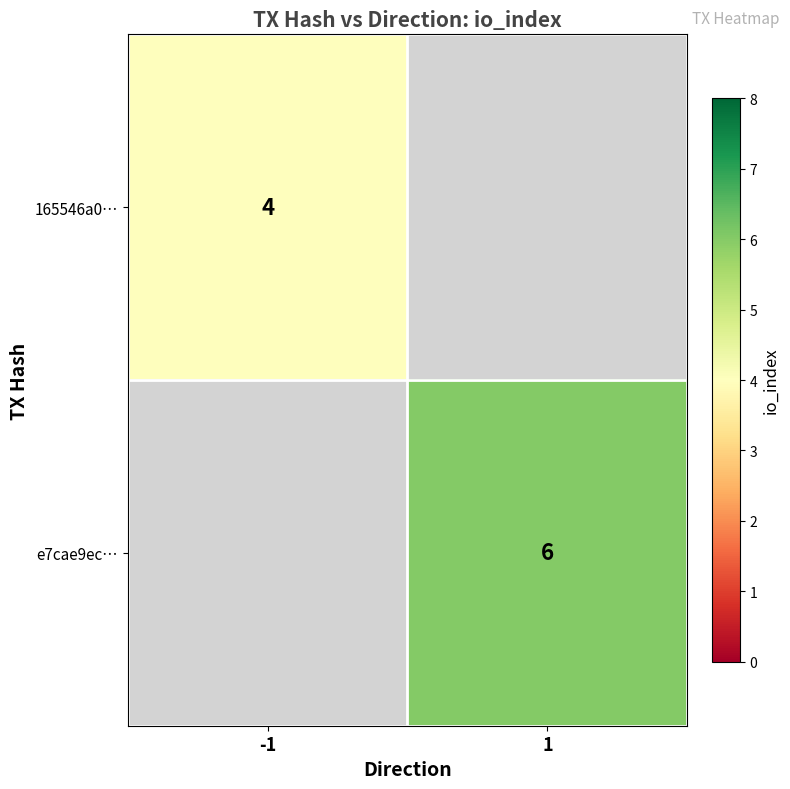

What is the greatest value displayed?

6.0